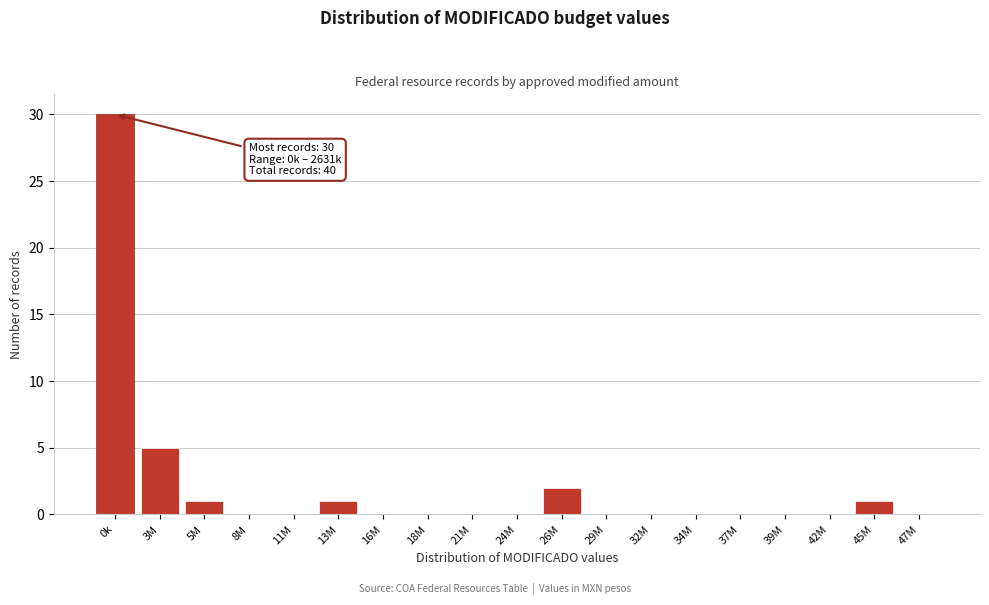

Reading left to right, what are all the values shown in this chart?

0k=30	3M=5	5M=1	8M=0	11M=0	13M=1	16M=0	18M=0	21M=0	24M=0	26M=2	29M=0	32M=0	34M=0	37M=0	39M=0	42M=0	45M=1	47M=0